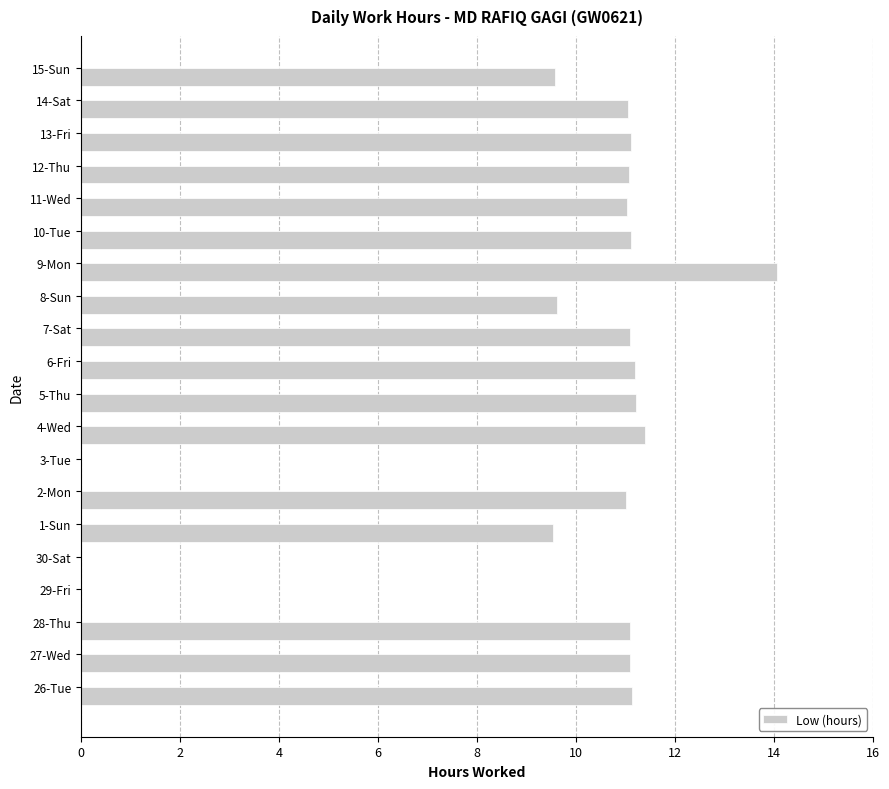

At which category does the chart reach its peak across all series?

9-Mon